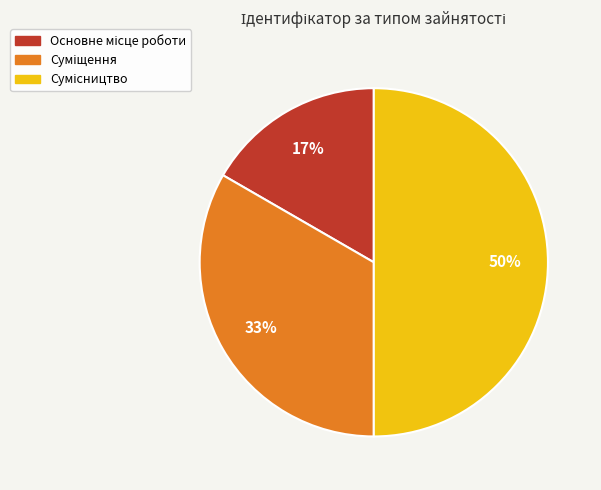

To the nearest percent, what is the difference between the largest and smallest slice percentages?

33%